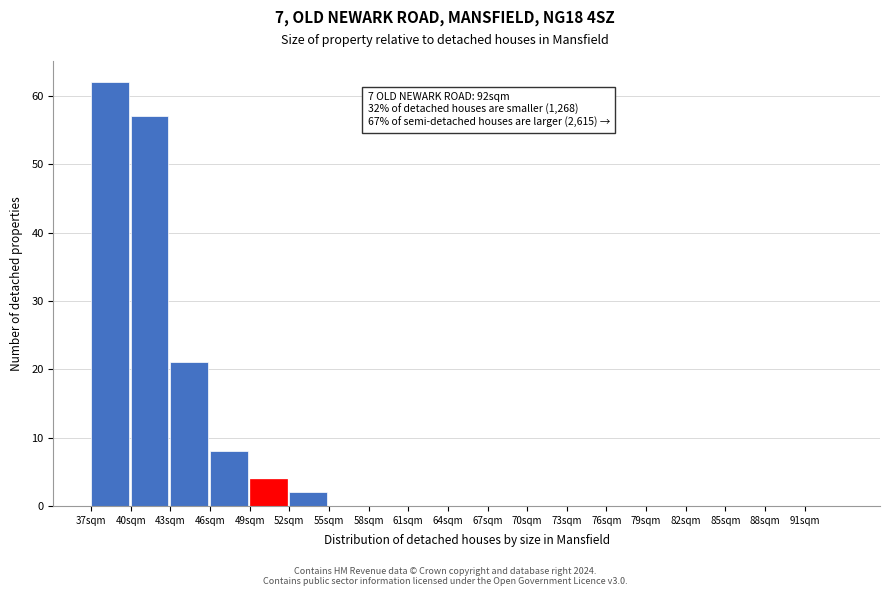

Which range on the x-axis has the tallest bar?

37 to 40